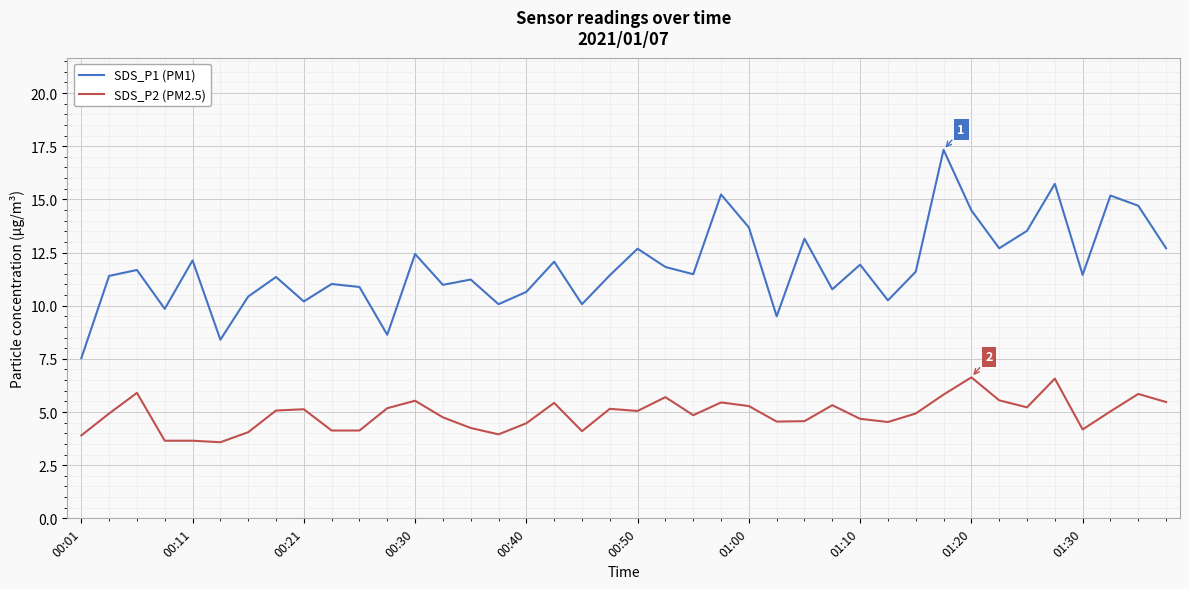

True or false: SDS_P1 (PM1) and SDS_P2 (PM2.5) cross at least once.

False